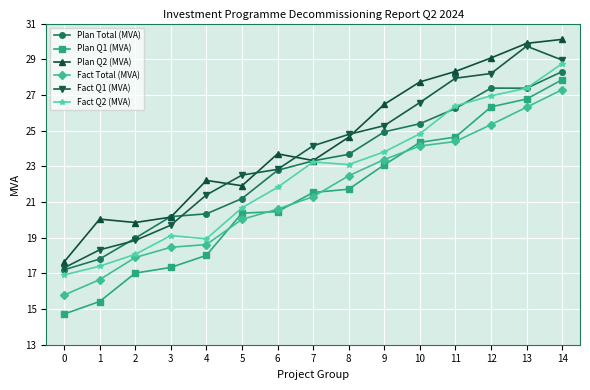

What is the minimum value shown in the chart?

14.7